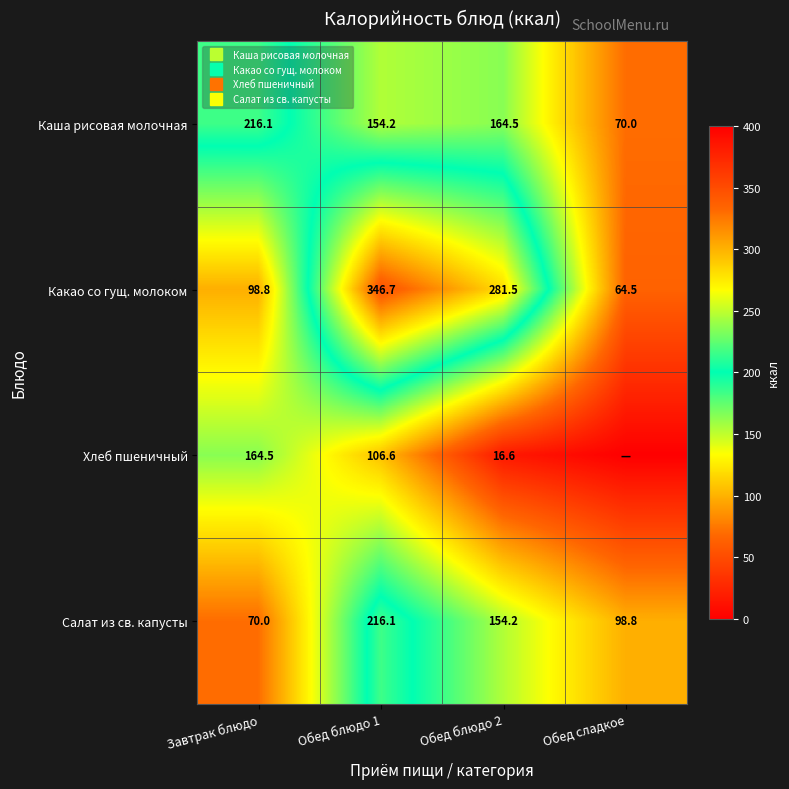

How many data points in Какао со гущ. молоком are above 281?

2